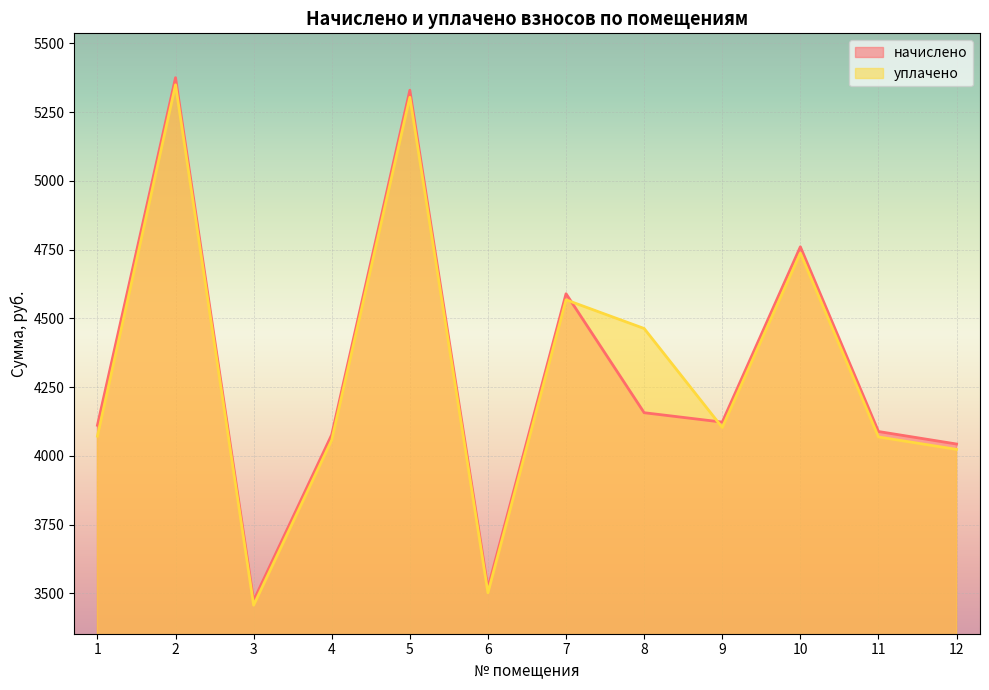

How many distinct data groups are displayed?

2